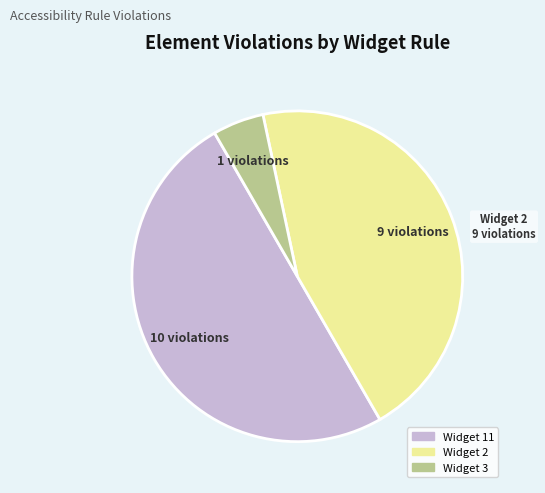

The Widget 3 slice represents 5% of the pie. True or false?

True